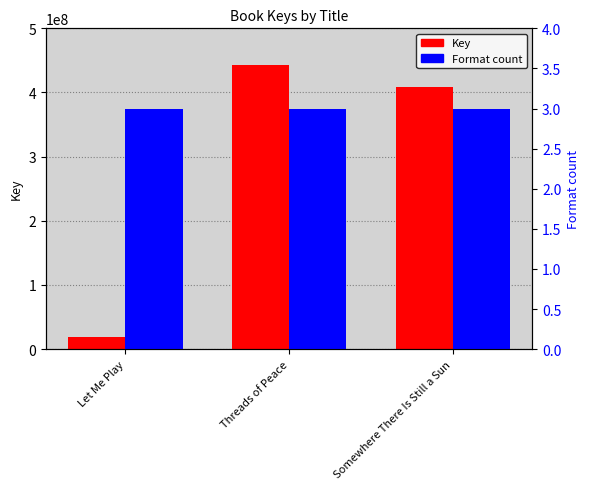

What is the label of the 1st bar from the left?

Let Me Play